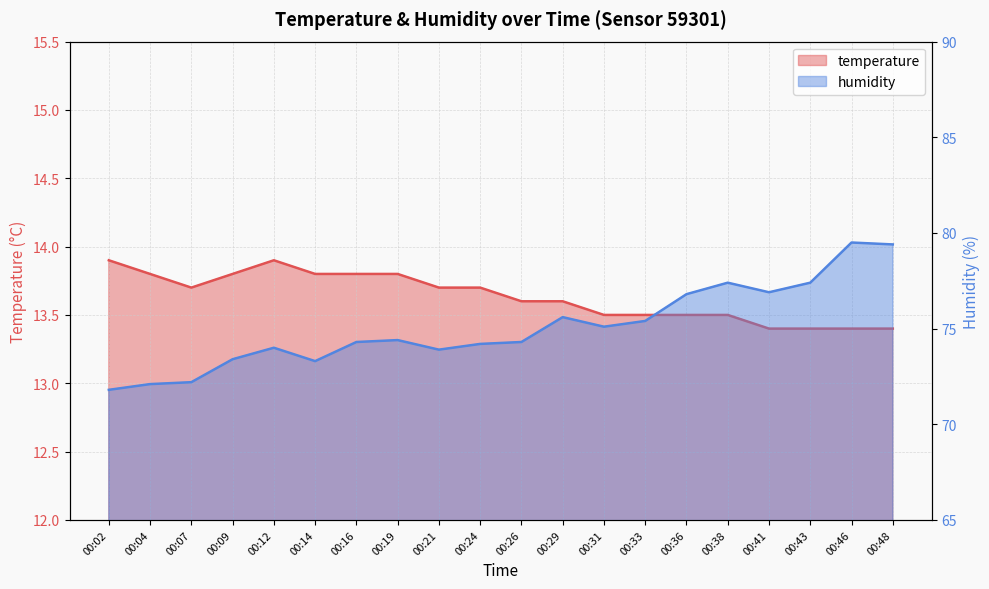

Reading left to right, list all the values displayed in this chart.

temperature: 00:02=13.9	00:04=13.8	00:07=13.7	00:09=13.8	00:12=13.9	00:14=13.8	00:16=13.8	00:19=13.8	00:21=13.7	00:24=13.7	00:26=13.6	00:29=13.6	00:31=13.5	00:33=13.5	00:36=13.5	00:38=13.5	00:41=13.4	00:43=13.4	00:46=13.4	00:48=13.4
humidity: 00:02=71.8	00:04=72.1	00:07=72.2	00:09=73.4	00:12=74.0	00:14=73.3	00:16=74.3	00:19=74.4	00:21=73.9	00:24=74.2	00:26=74.3	00:29=75.6	00:31=75.1	00:33=75.4	00:36=76.8	00:38=77.4	00:41=76.9	00:43=77.4	00:46=79.5	00:48=79.4